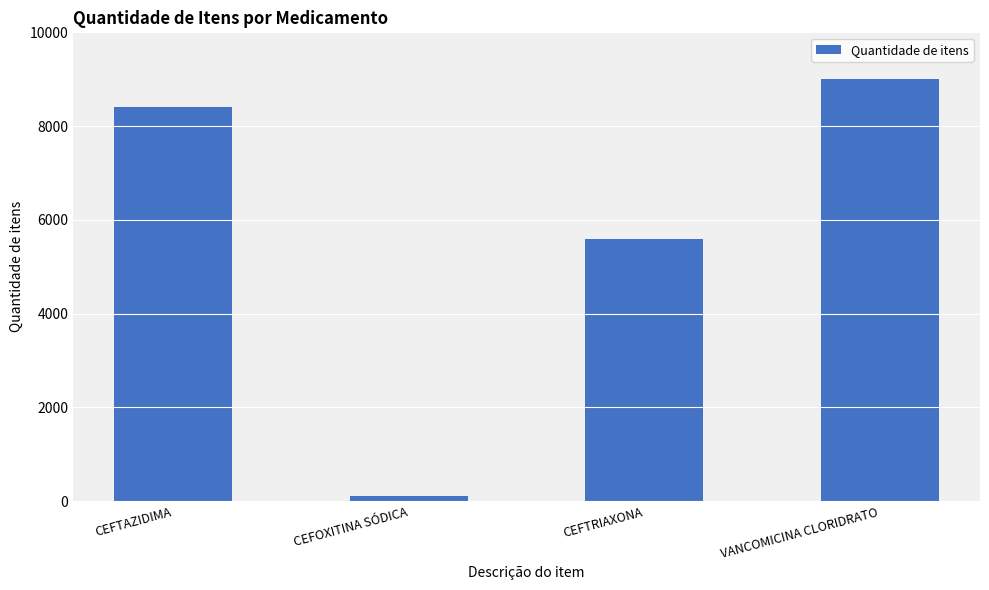

List the labels in order of value, largest first.

VANCOMICINA CLORIDRATO, CEFTAZIDIMA, CEFTRIAXONA, CEFOXITINA SÓDICA